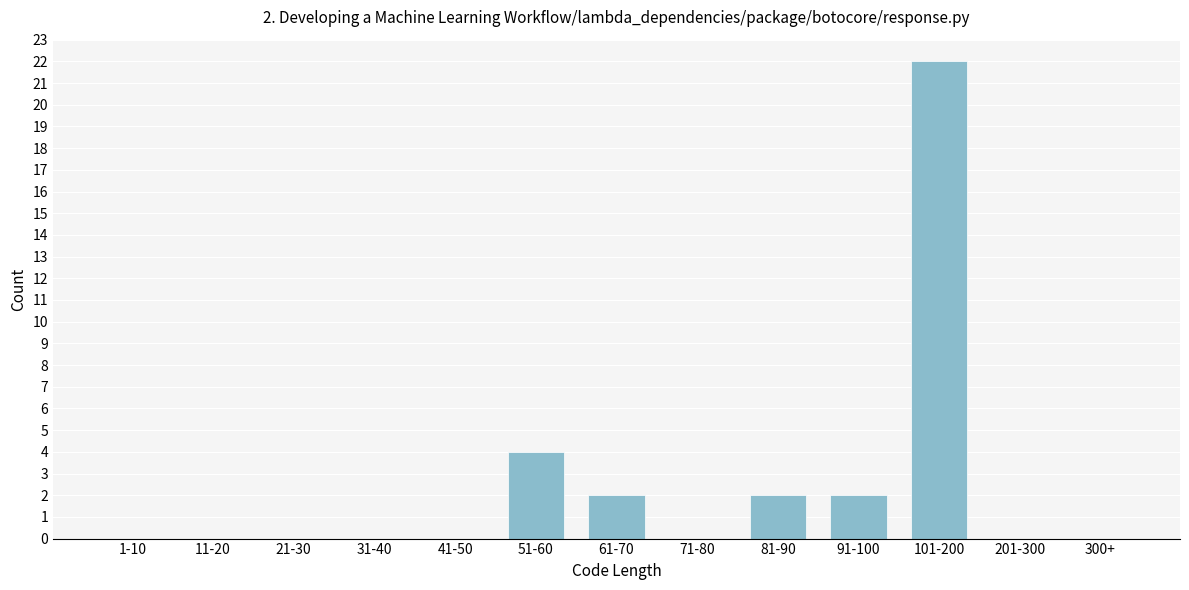

Reading left to right, what are all the values shown in this chart?

1-10=0	11-20=0	21-30=0	31-40=0	41-50=0	51-60=4	61-70=2	71-80=0	81-90=2	91-100=2	101-200=22	201-300=0	300+=0